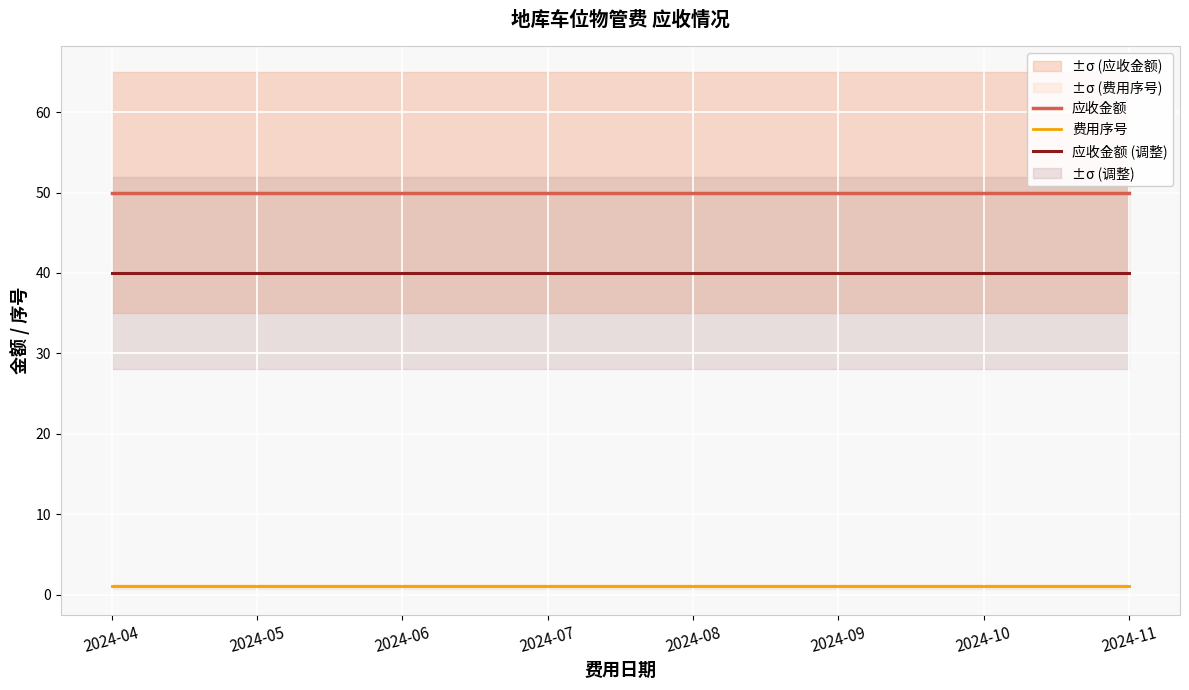

At which label is 应收金额 closest to 50?

2024-04